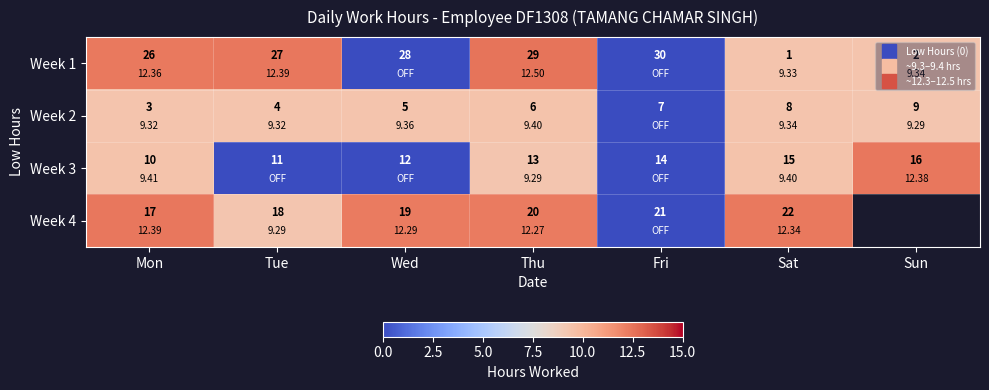

How many data points in Week 3 are above 9?

4